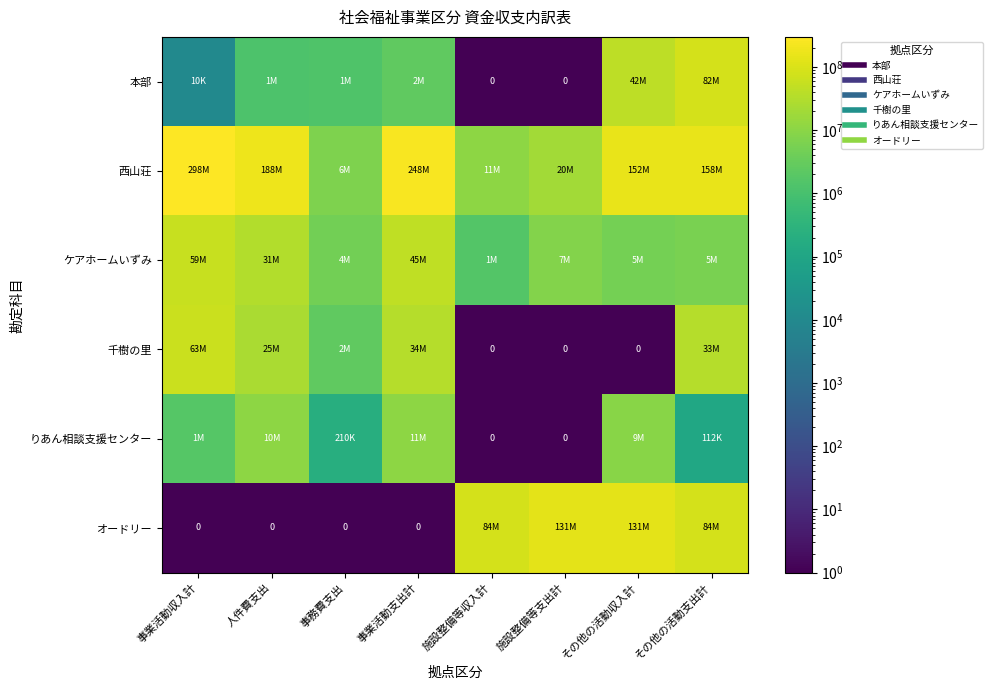

Between 事業活動支出計 and その他の活動収入計, which series saw the biggest shift?

オードリー